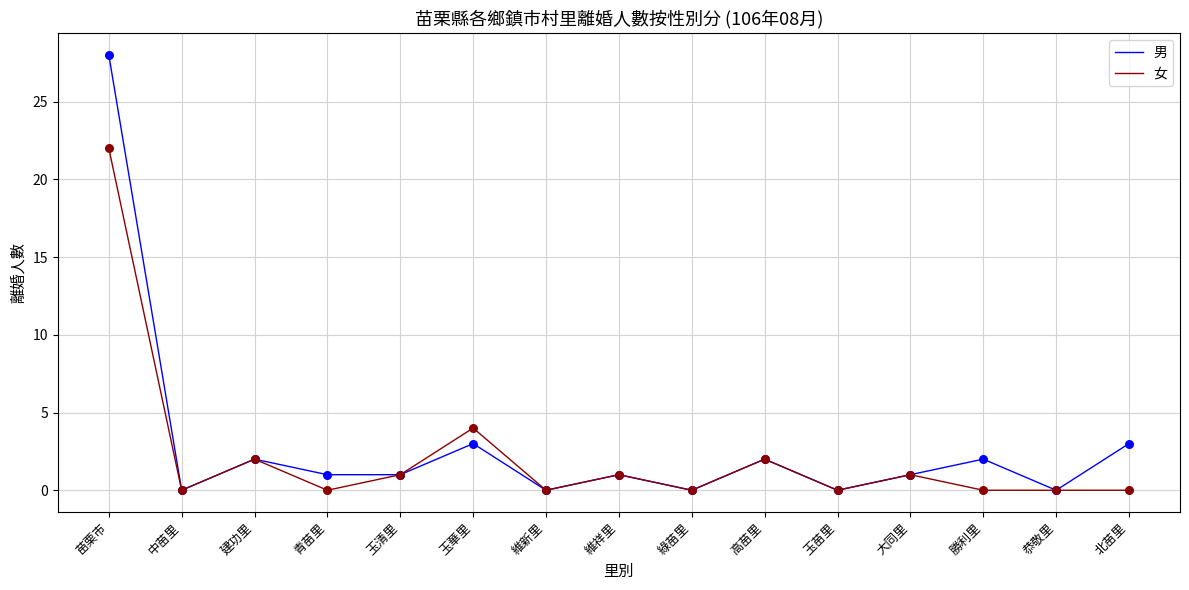

Between 玉苗里 and 北苗里, which series saw the biggest shift?

男